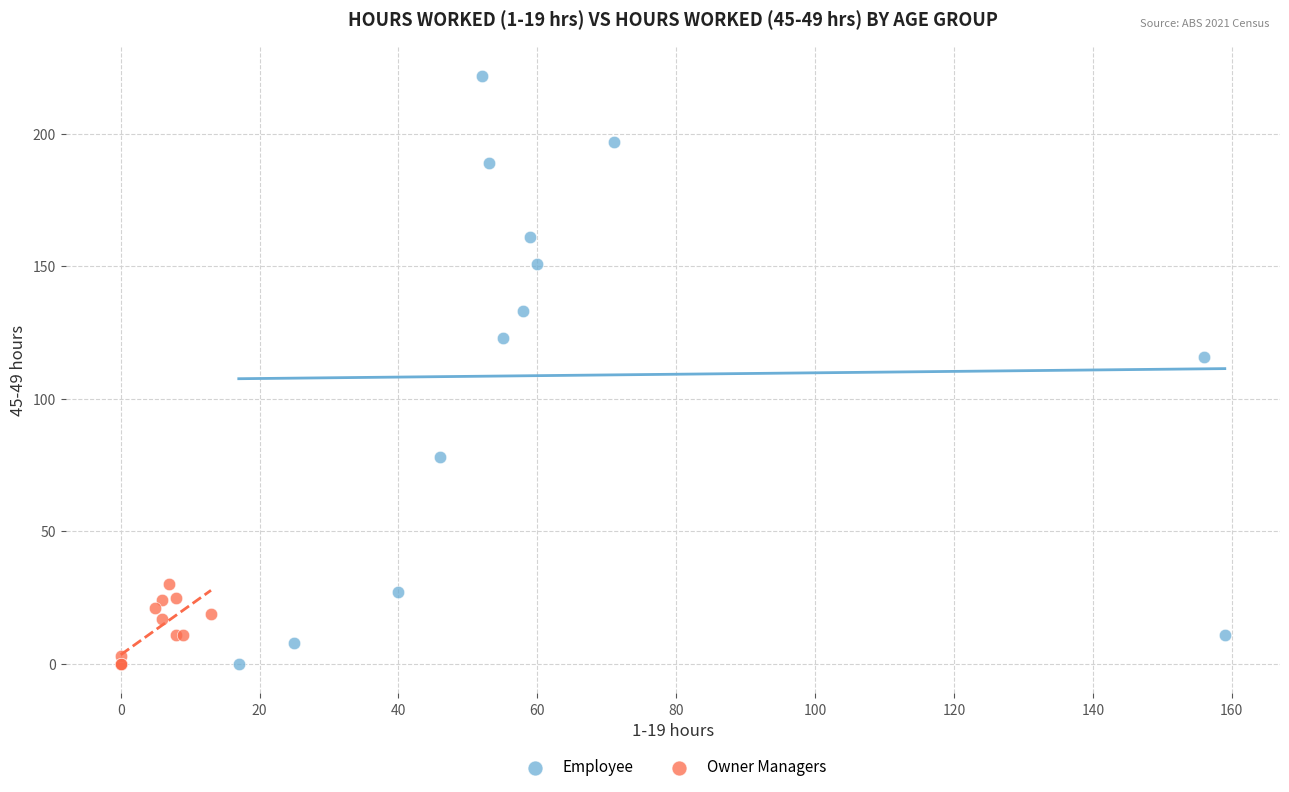

Which series contains the highest Y value?

Employee